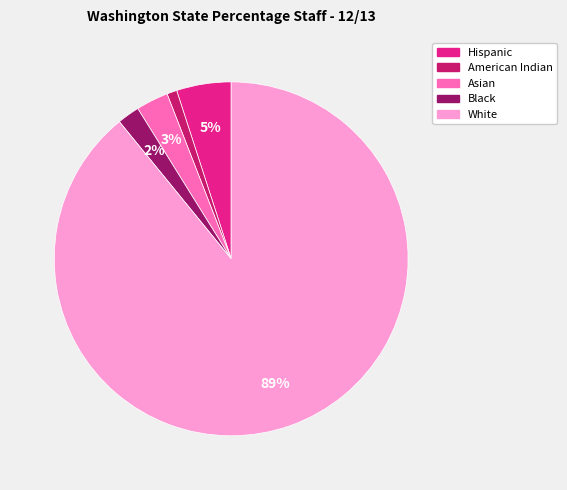

Is it true that Black is 14% of the pie?

False